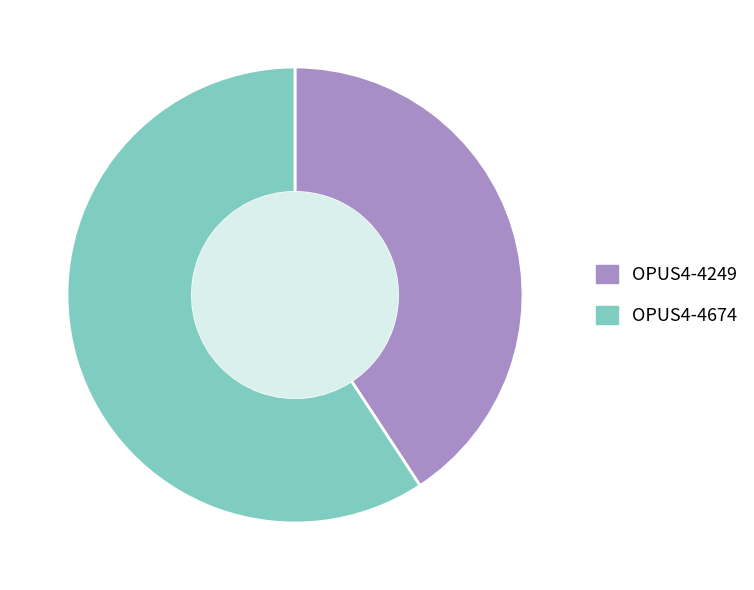

Rank the categories by value from highest to lowest.

OPUS4-4674, OPUS4-4249